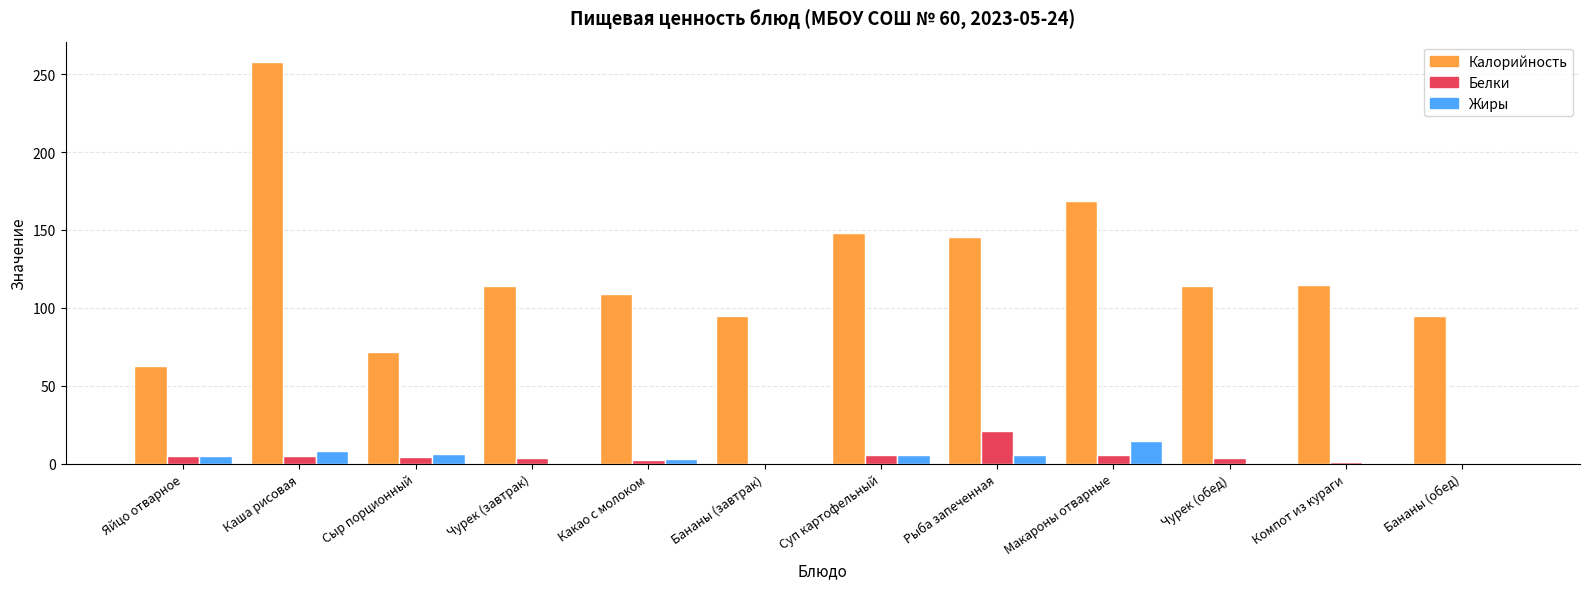

At which category does the chart reach its peak across all series?

Каша рисовая